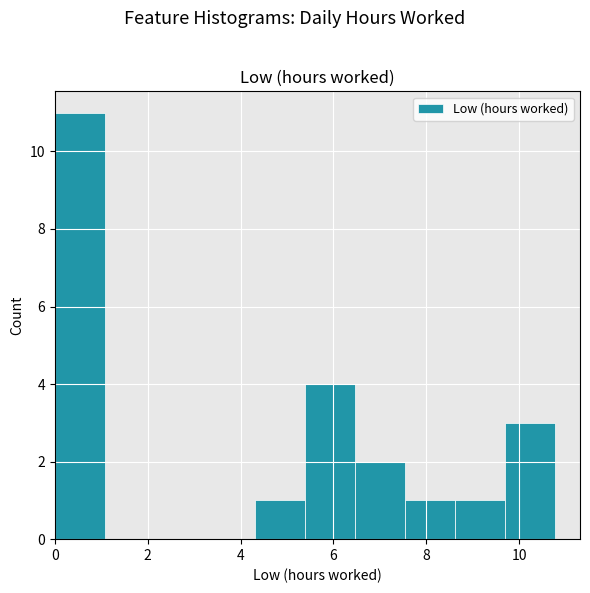

Which range on the x-axis has the tallest bar?

0.0 to 1.0